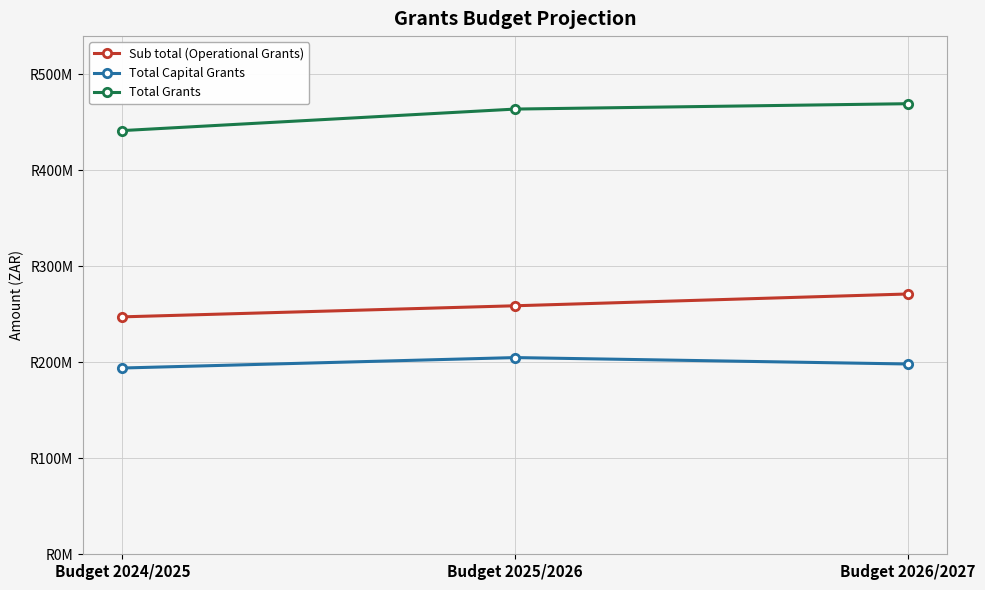

At which label is Sub total (Operational Grants) closest to 259201700?

Budget 2025/2026